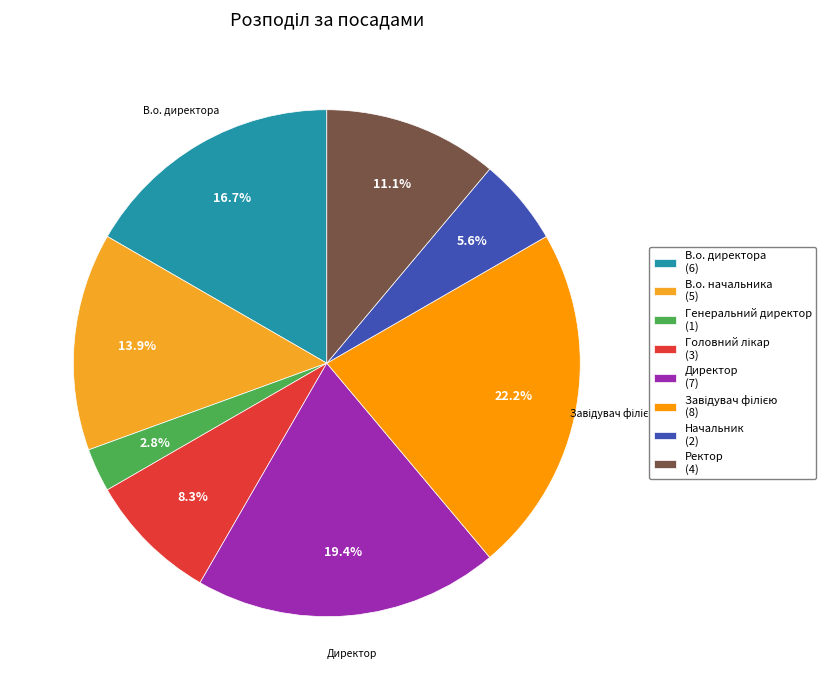

How much of the chart is everything except Директор?

80.6%